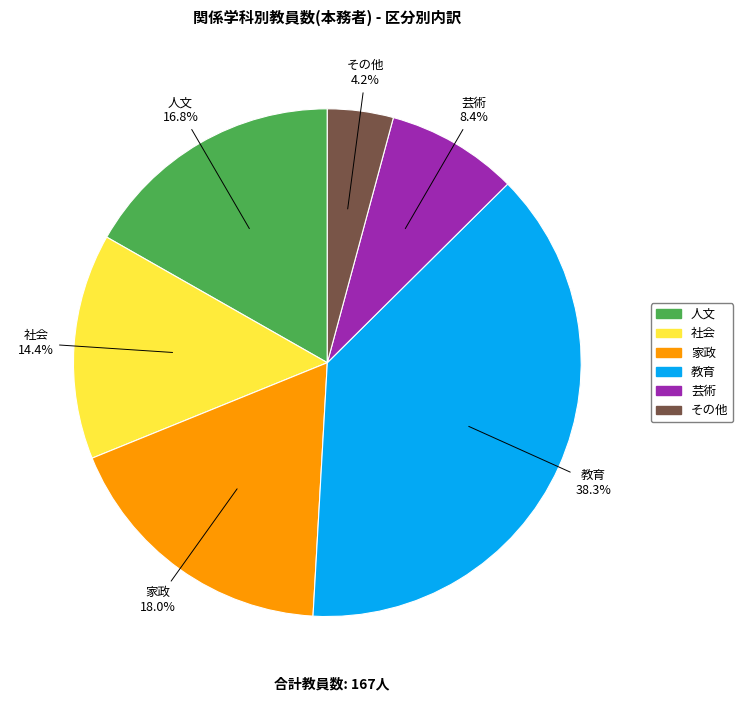

Combined, do 人文 and その他 account for over 50%?

No